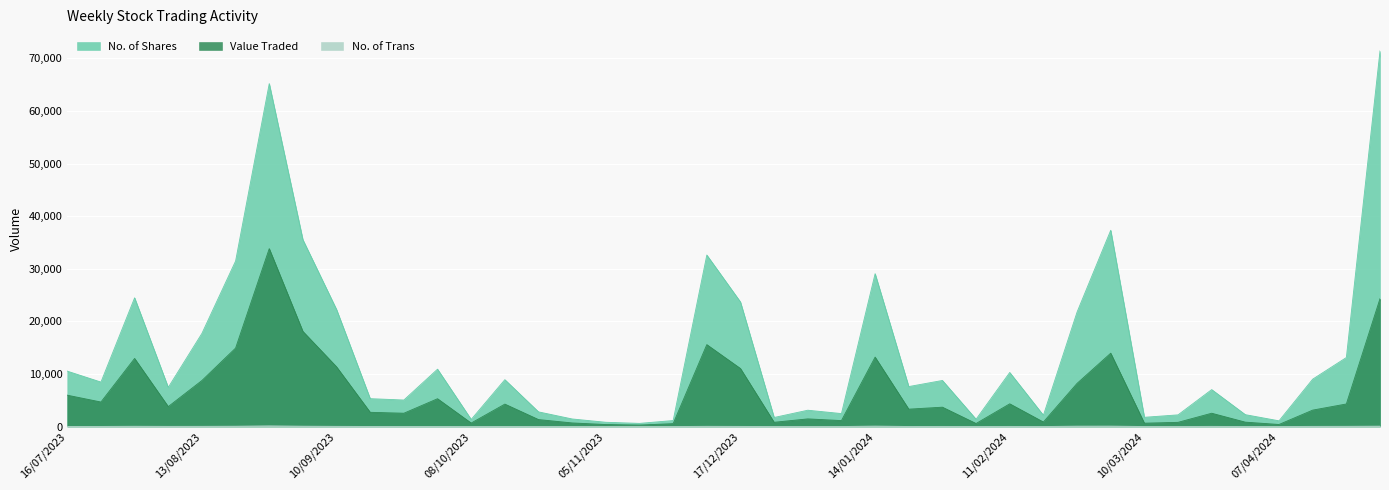

List the series in order of their overall mean, lowest first.

No. of Trans, Value Traded, No. of Shares